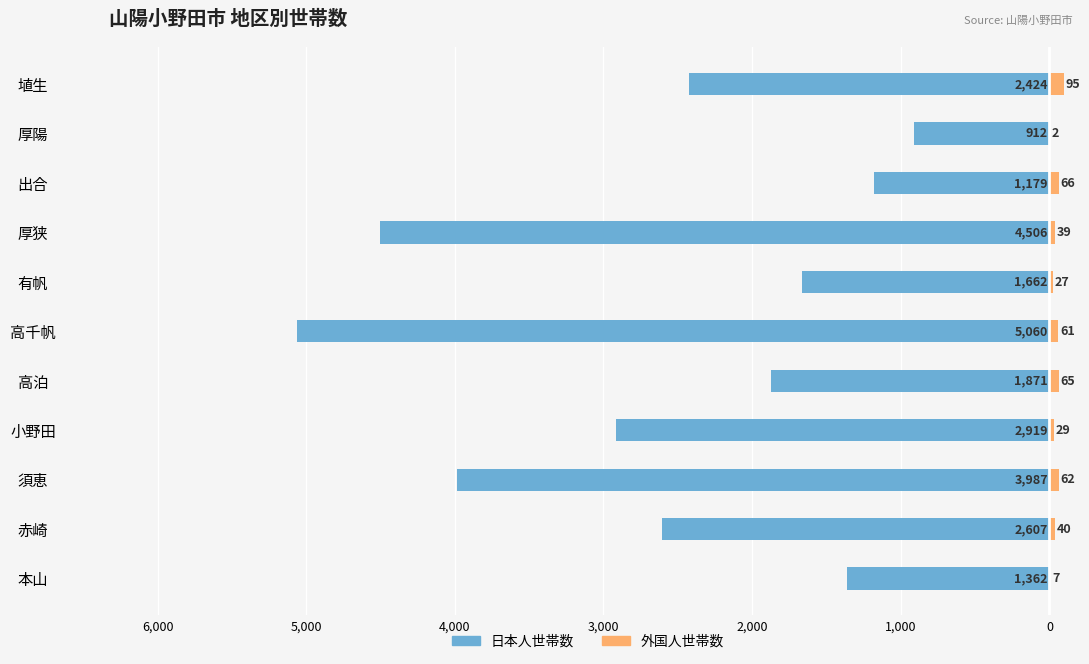

How many data points does each series have?

11